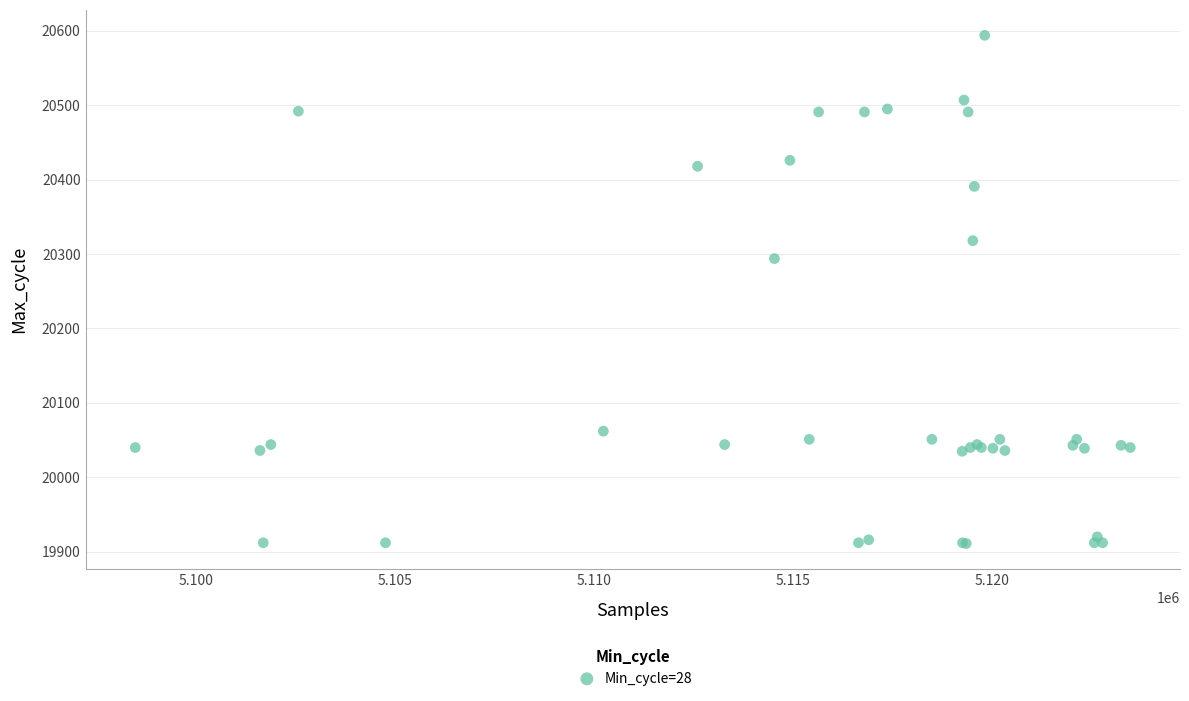

What Y value in the scatter plot is closest to 20252?

20294